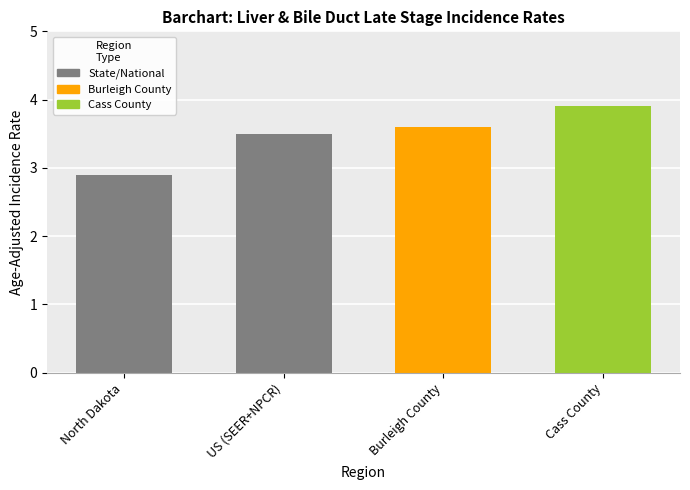

At which label is the value closest to 3?

North Dakota